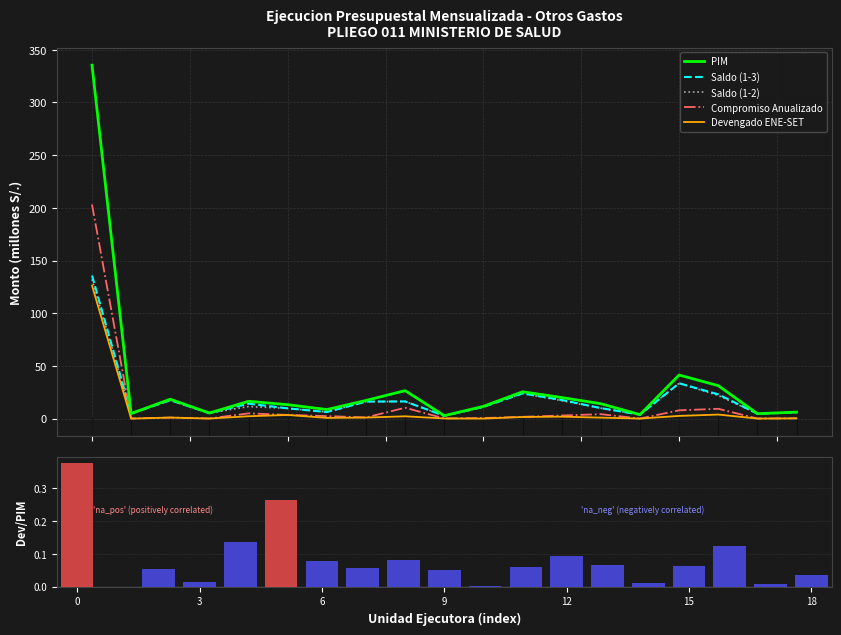

Reading left to right, transcribe all the data shown in this chart.

PIM: 335.3	4.8	18.4	5.3	16.4	13.2	8.6	17.2	26.6	2.8	11.6	25.5	20.0	14.1	3.8	41.4	31.3	4.7	6.1
Saldo (1-3): 135.8	4.7	17.4	5.2	14.2	9.7	6.2	16.1	16.3	2.7	11.1	23.9	17.7	10.0	3.7	33.5	23.0	4.6	5.8
Saldo (1-2): 132.2	4.7	17.4	5.2	11.4	9.7	6.2	16.1	16.3	2.7	11.1	23.8	17.1	9.9	3.7	33.5	22.0	4.6	5.8
Compromiso Anualizado: 203.1	0.1	1.0	0.1	5.0	3.5	2.4	1.1	10.3	0.1	0.6	1.7	2.9	4.2	0.0	7.8	9.3	0.1	0.3
Devengado ENE-SET: 126.3	0.0	1.0	0.1	2.2	3.5	0.7	1.0	2.2	0.1	0.0	1.5	1.8	0.9	0.0	2.6	3.8	0.0	0.2
Devengado/PIM ratio: 0.4	0.0	0.1	0.0	0.1	0.3	0.1	0.1	0.1	0.1	0.0	0.1	0.1	0.1	0.0	0.1	0.1	0.0	0.0